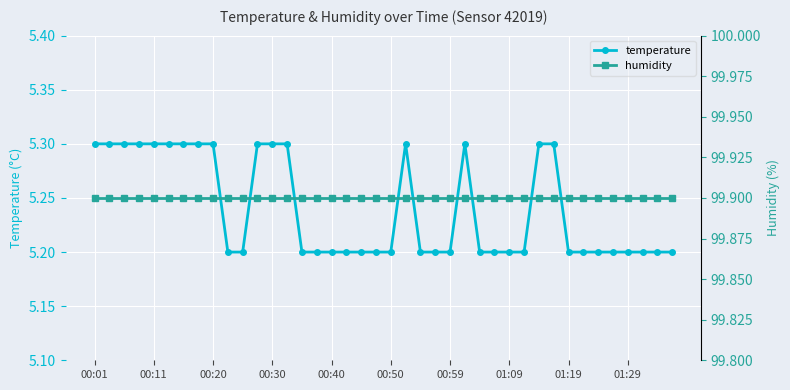

At which category is the sum across all series the highest?

00:01